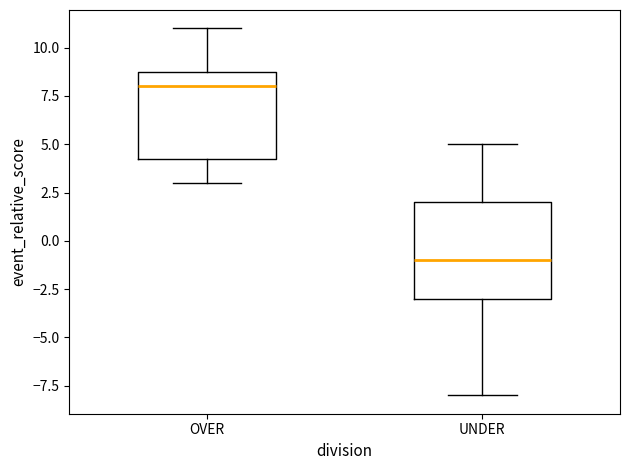

Reading left to right, read every box against the y-axis: the position of its median line, the range the box covers, and the ends of its whiskers. The values are not printed on the chart, so give them approximately, as read against the axis.

OVER: median 8.0, box 4.5 to 9.0, whiskers 3.0 to 11.0
UNDER: median -1.0, box -3.0 to 2.0, whiskers -8.0 to 5.0